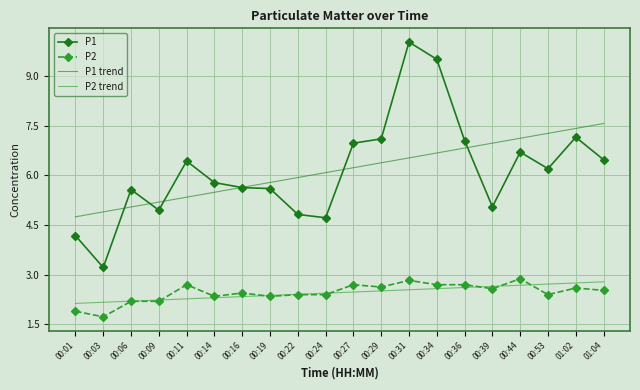

True or false: P1 trend and P2 trend intersect in this chart.

False